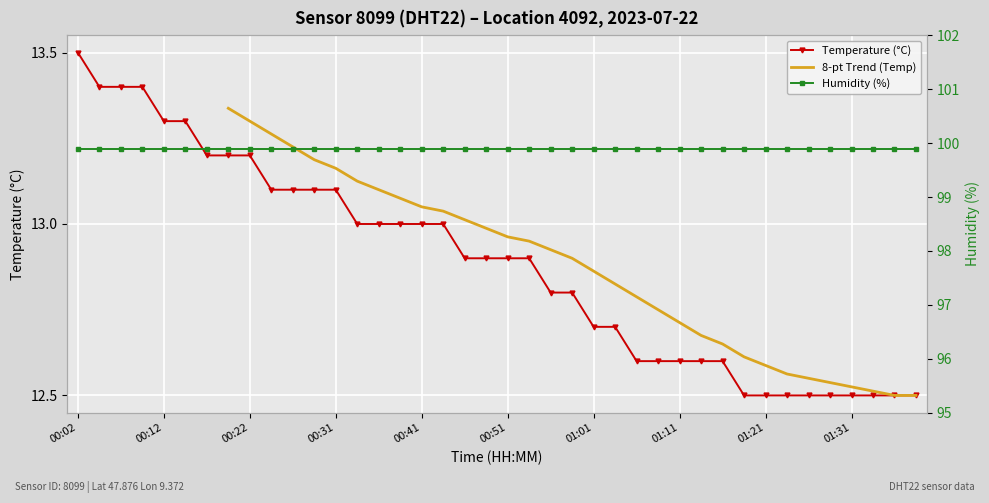

What is the average value?

12.9